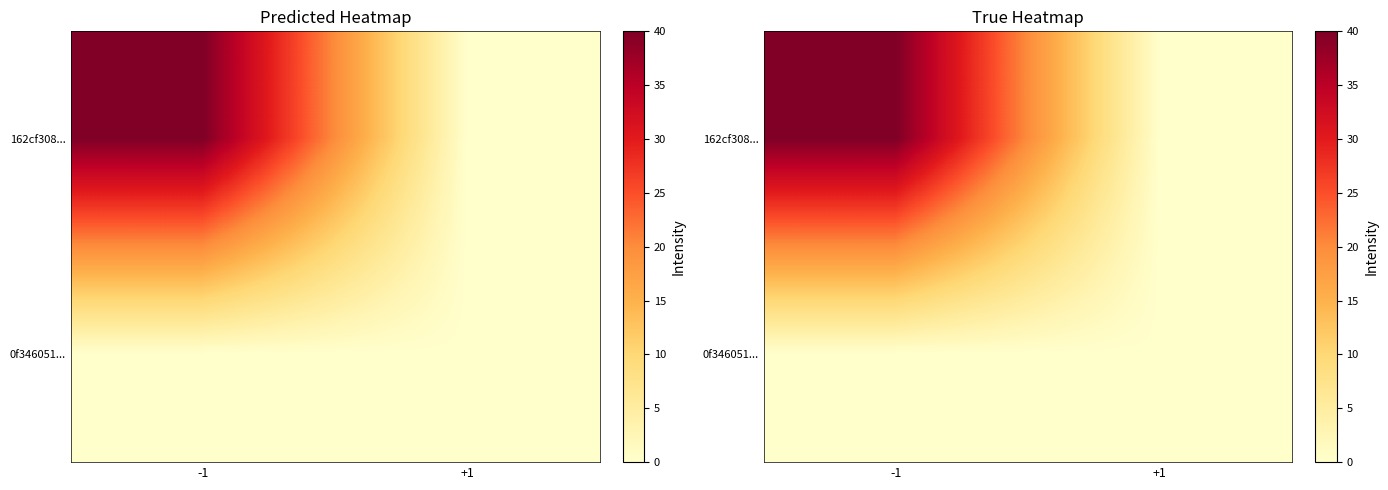

What is the sum of the 162cf308... values at +1 and -1?

40